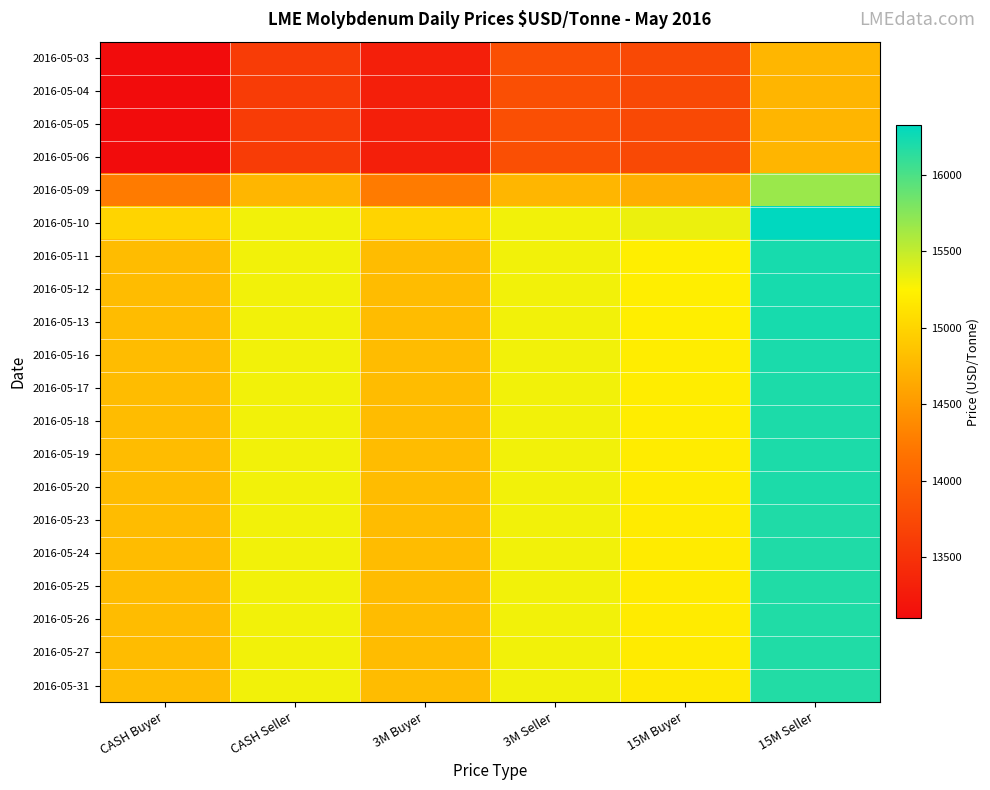

At which category is the sum across all series the highest?

15M Seller